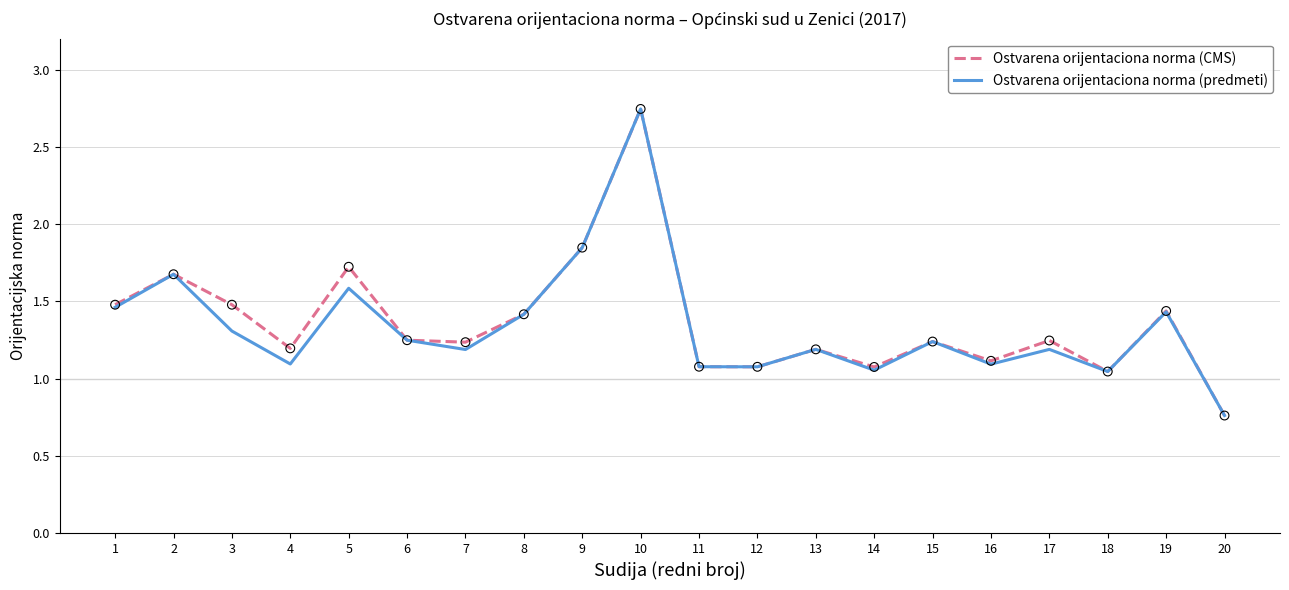

What is the total value across all series at 12?

2.2